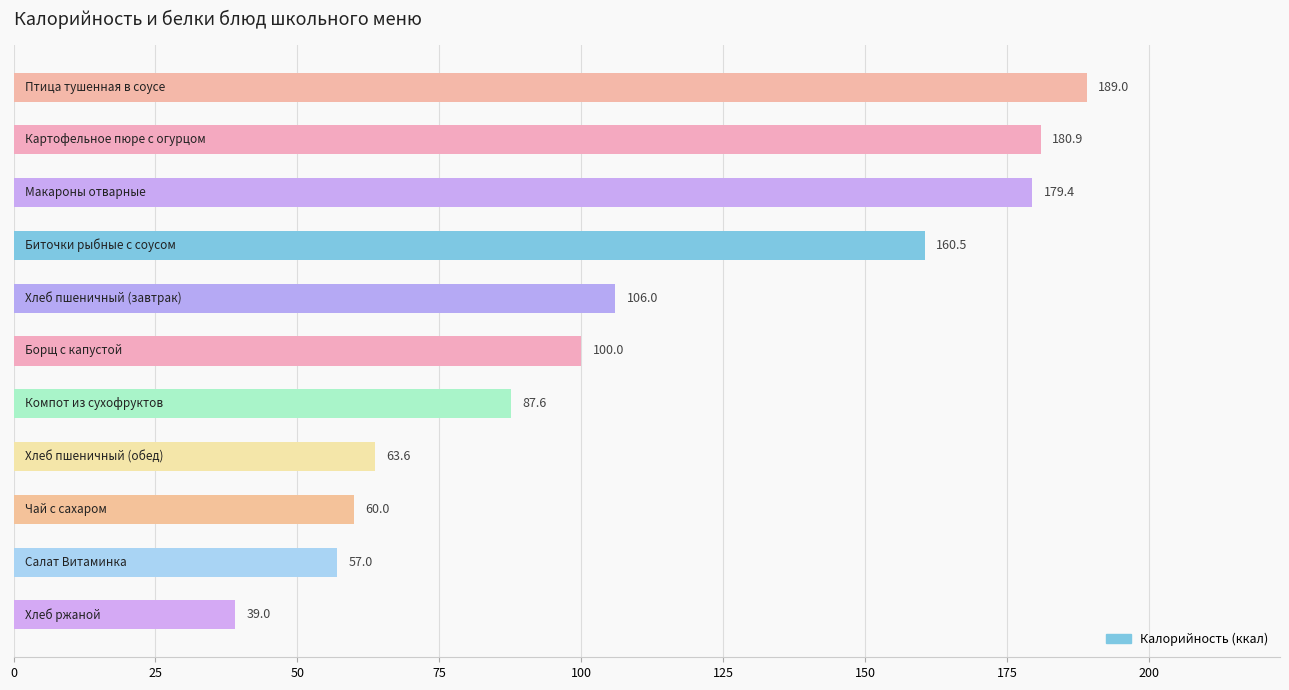

Reading top to bottom, what are all the values shown in this chart?

189.0	180.9	179.4	160.5	106.0	100.0	87.6	63.6	60.0	57.0	39.0